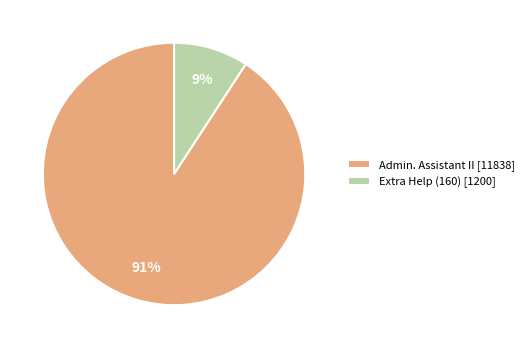

Between Admin. Assistant II and Extra Help (160), which is larger?

Admin. Assistant II